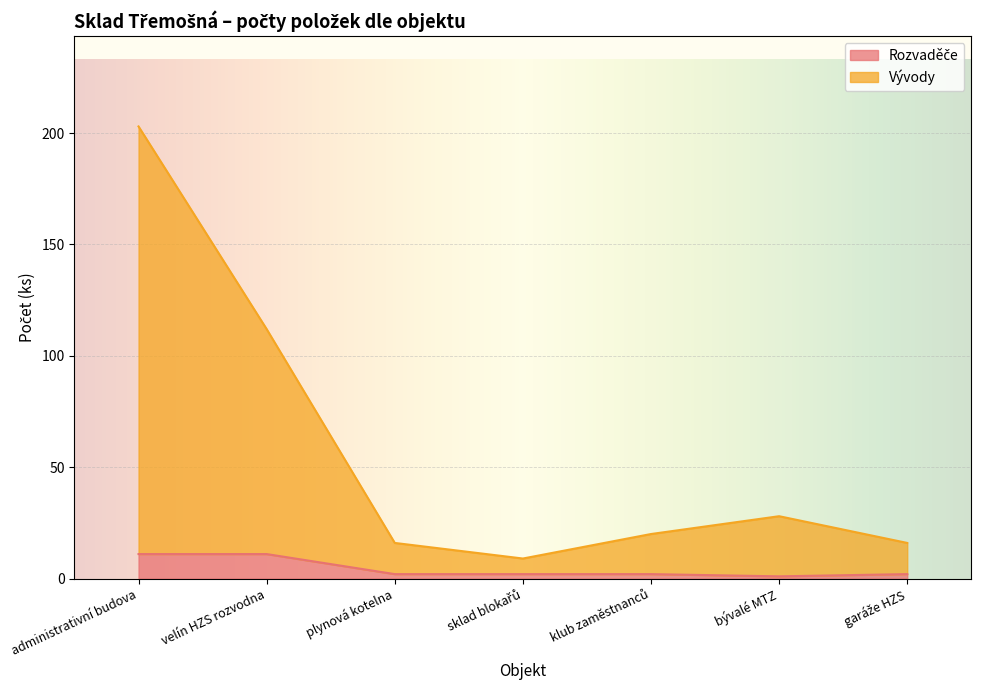

At how many categories does at least one series exceed 178?

1